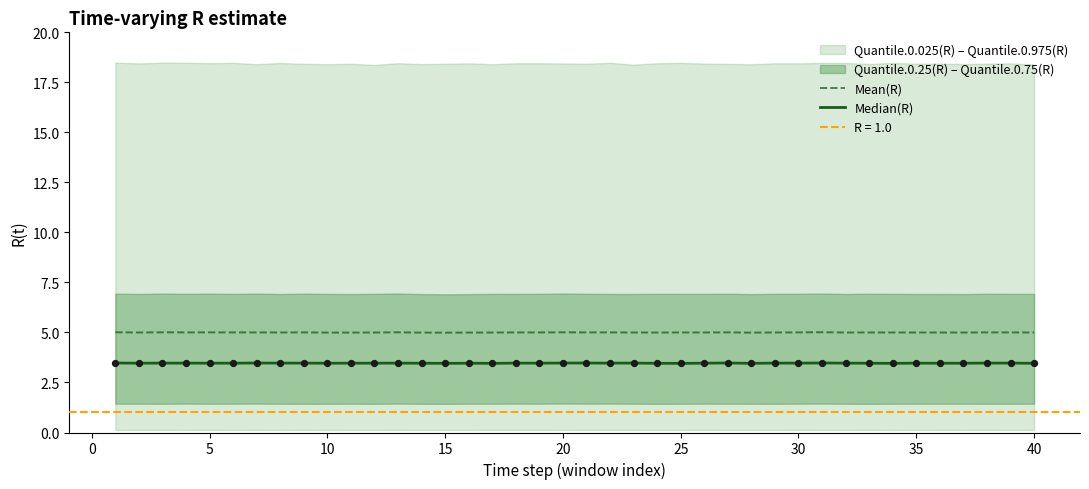

Which series has the widest spread of Y values?

Mean(R)